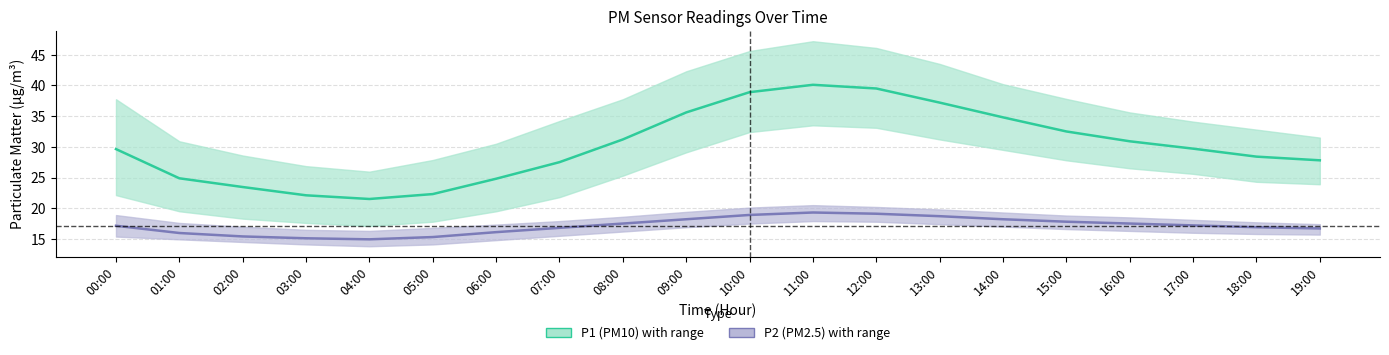

The P2 series shows 25.2 at 07:00. True or false?

False